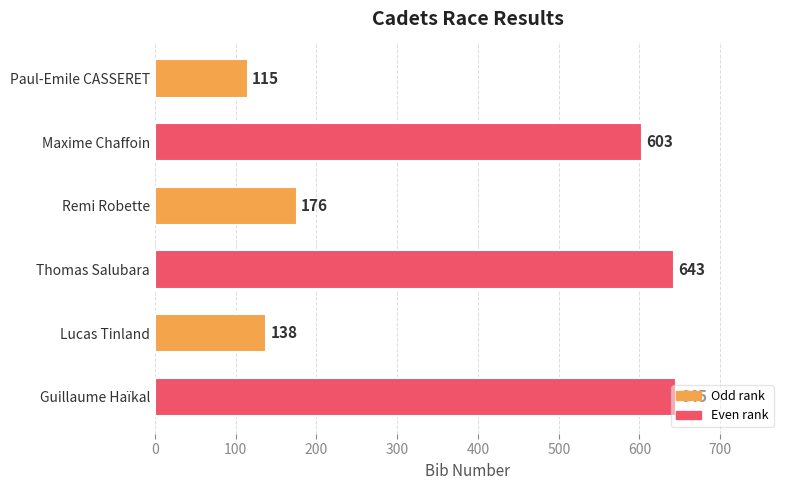

The chart shows a value of 603 at Maxime Chaffoin. True or false?

True